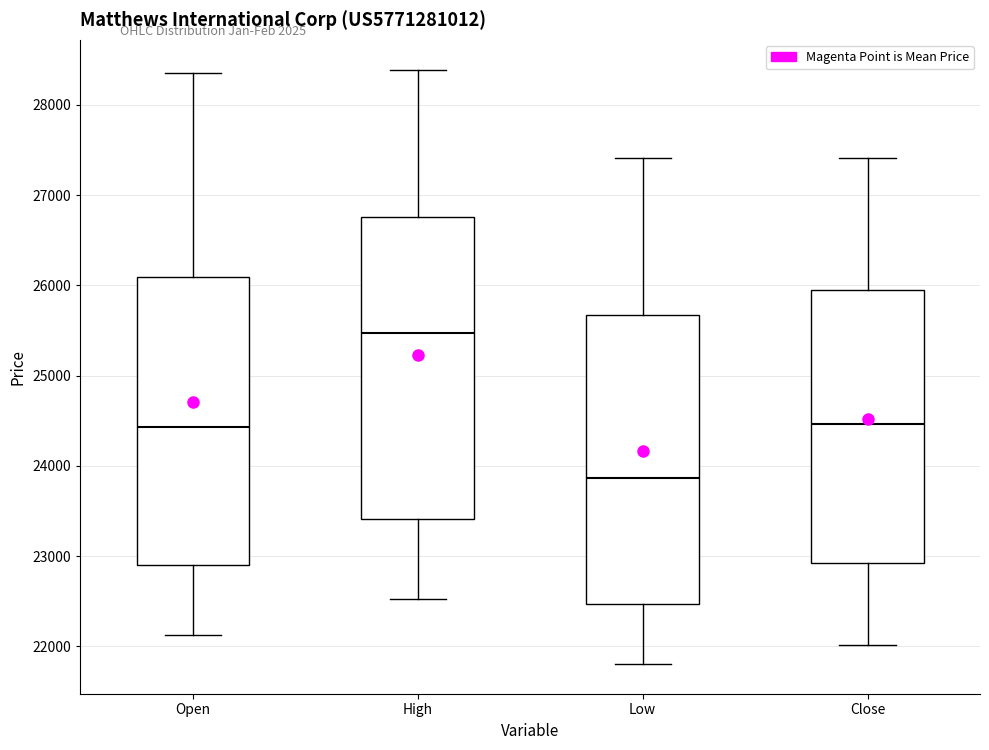

Comparing the boxes themselves (not the whiskers), which one is the tallest?

High